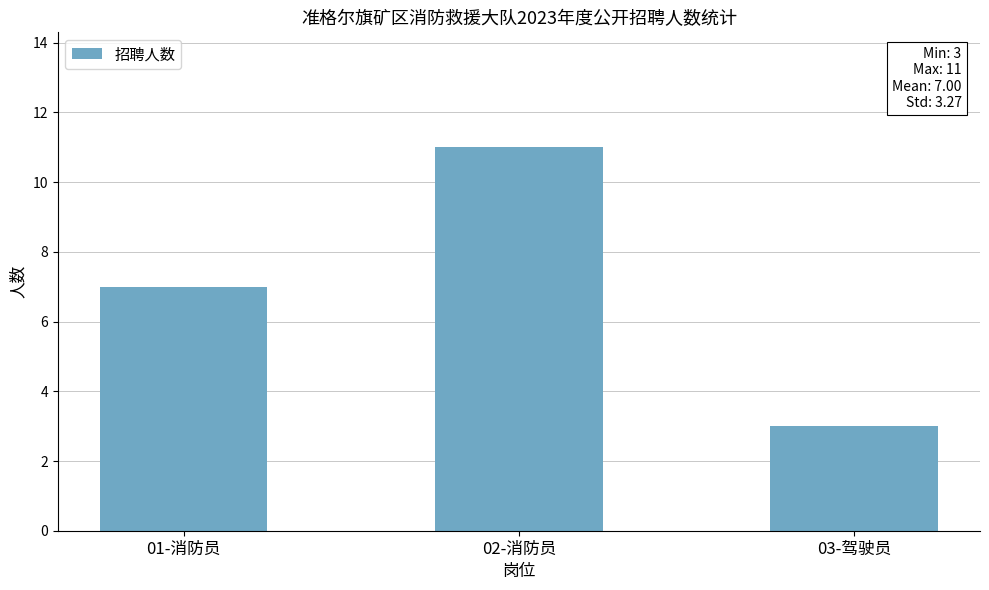

List the labels in order of value, smallest first.

03-驾驶员, 01-消防员, 02-消防员